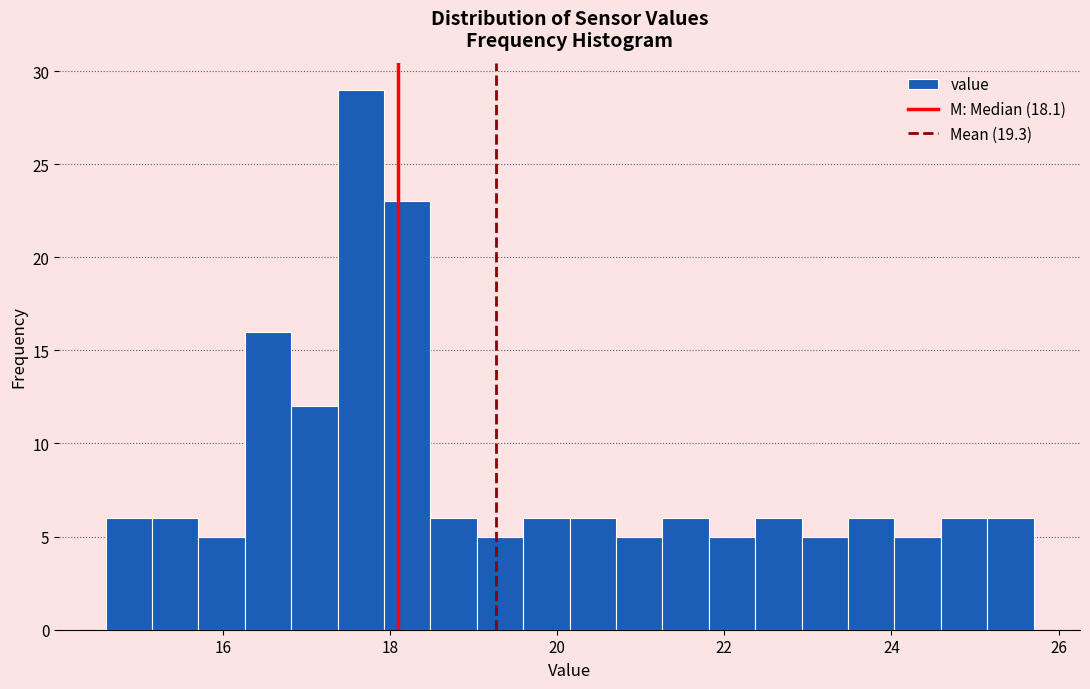

Read against the x-axis, roughly where is the centre of the tallest bar?

17.6